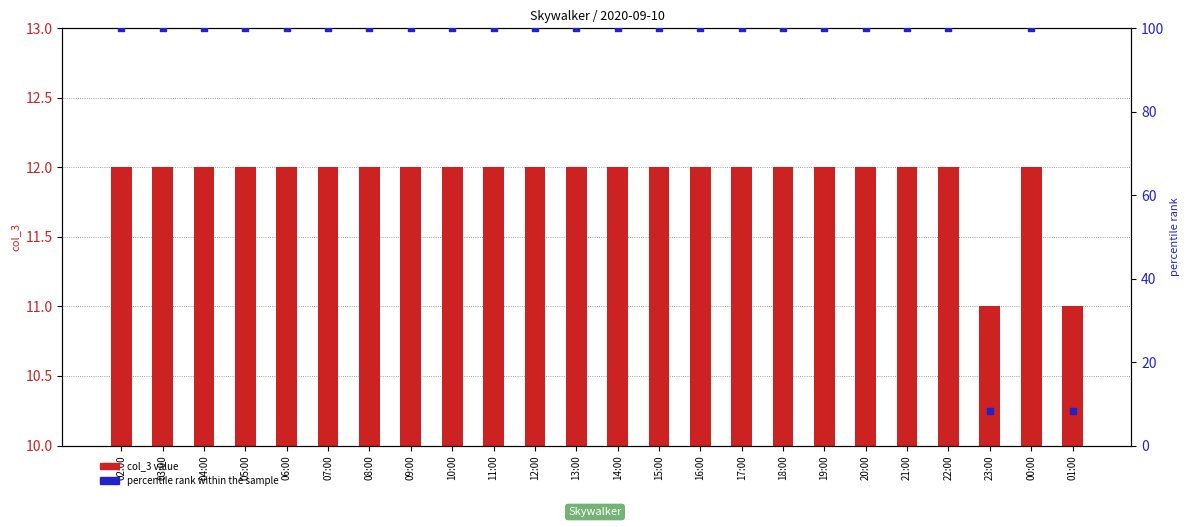

Is the value of percentile rank within the sample at 15:00 greater than the value of col_3 value at 02:00?

Yes